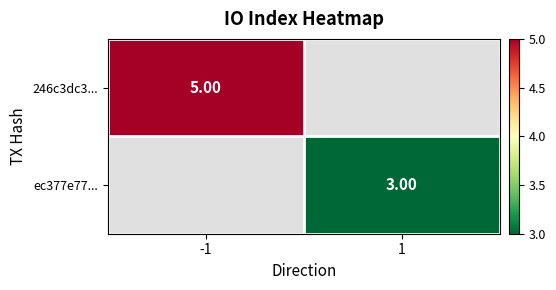

Rank the series by their maximum value, from highest to lowest.

246c3dc3..., ec377e77...